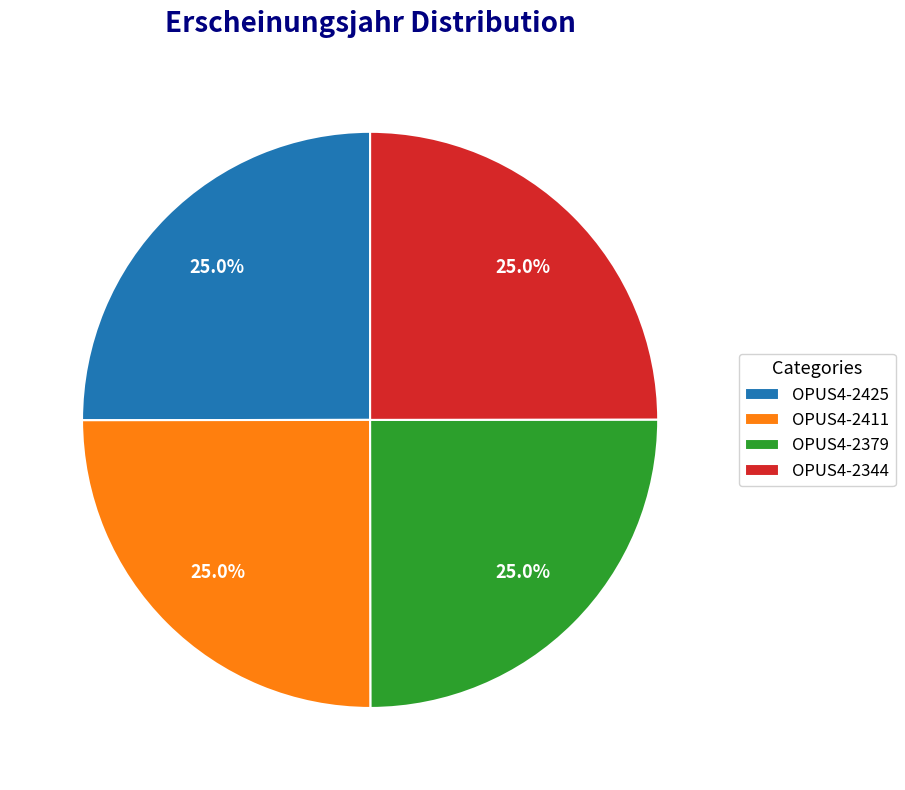

To the nearest percent, what portion does OPUS4-2425 represent?

25%